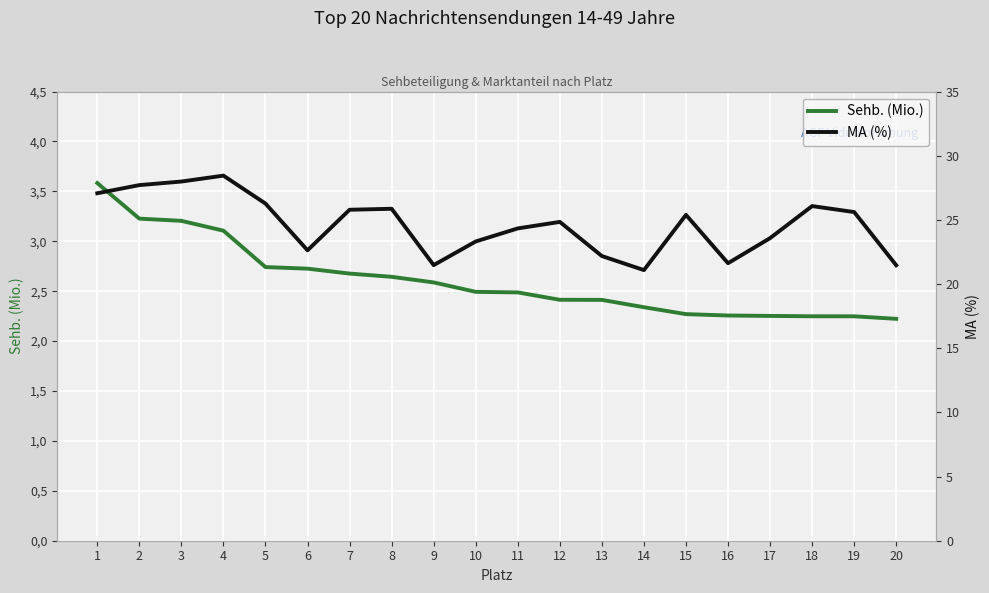

True or false: MA (%) and Sehb. (Mio.) intersect in this chart.

False